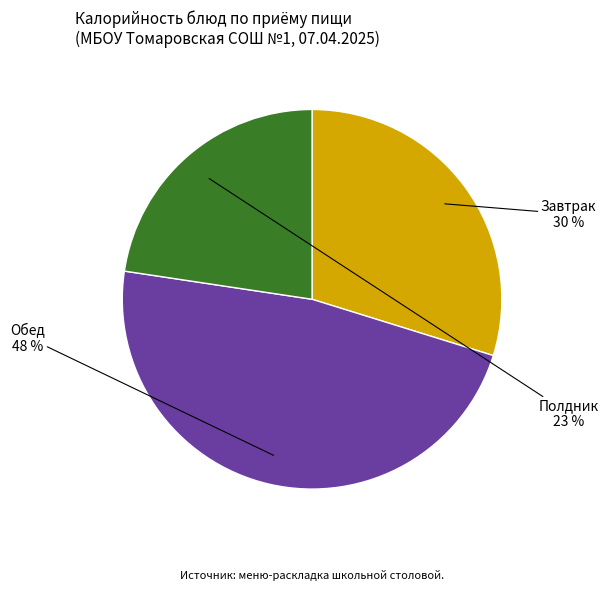

To the nearest percent, what is the average slice percentage?

33%